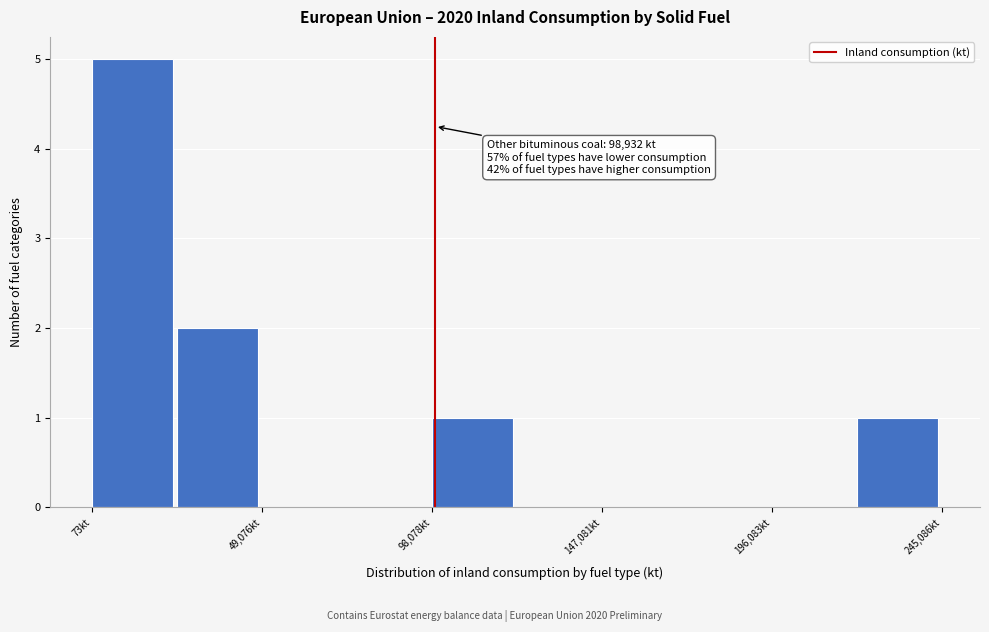

Over which range of the x-axis is the bar tallest?

0 to 25000